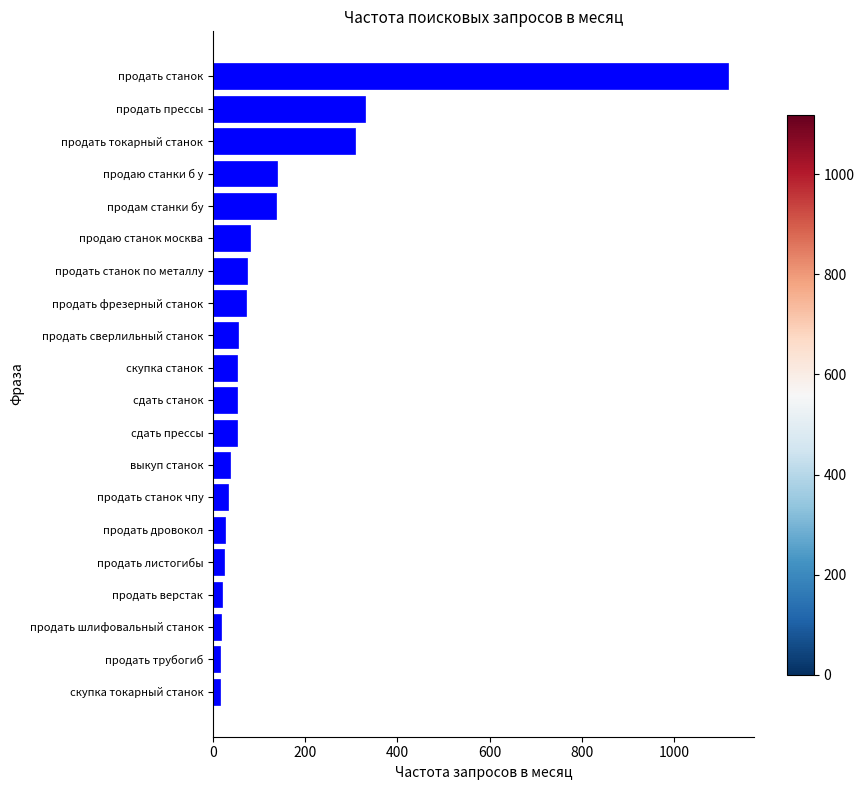

The chart shows a value of 139 at продаю станки б у. True or false?

True